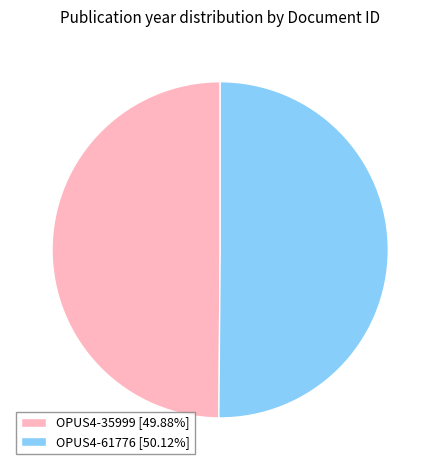

Combined, do OPUS4-61776 [50.12%] and OPUS4-35999 [49.88%] account for over 50%?

Yes